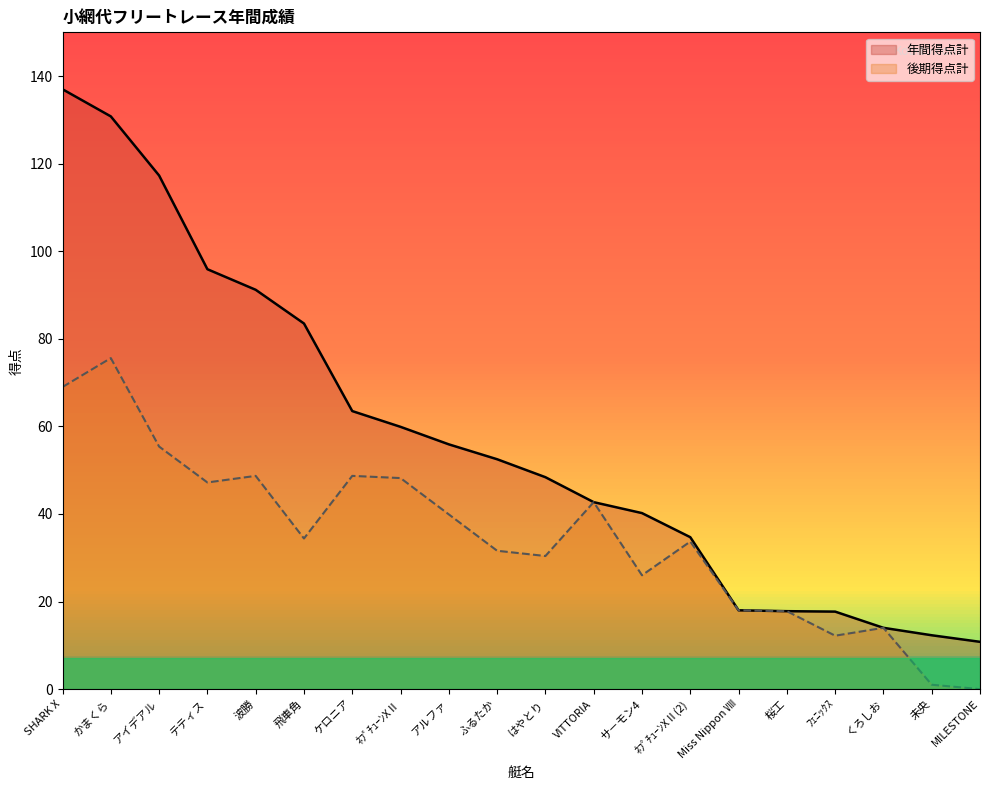

What is the value of the 後期得点計 point at the 9th from the left?

39.9